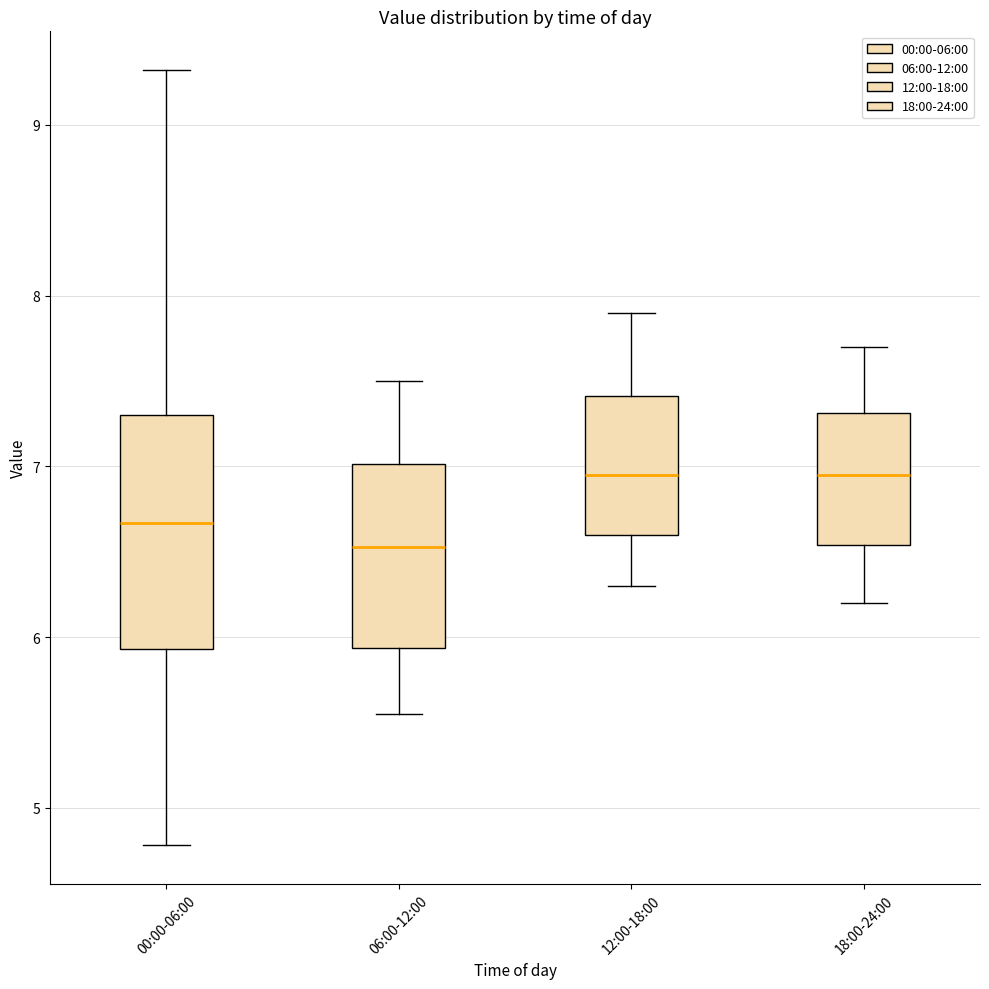

Reading left to right, transcribe this box plot: for each box, give where its median line is, the range the box spans, and where its two whiskers end, as read against the y-axis. The values are not printed on the chart, so give them approximately, as read against the axis.

00:00-06:00: median 6.7, box 5.9 to 7.3, whiskers 4.8 to 9.3
06:00-12:00: median 6.5, box 5.9 to 7.0, whiskers 5.6 to 7.5
12:00-18:00: median 7.0, box 6.6 to 7.4, whiskers 6.3 to 7.9
18:00-24:00: median 7.0, box 6.5 to 7.3, whiskers 6.2 to 7.7